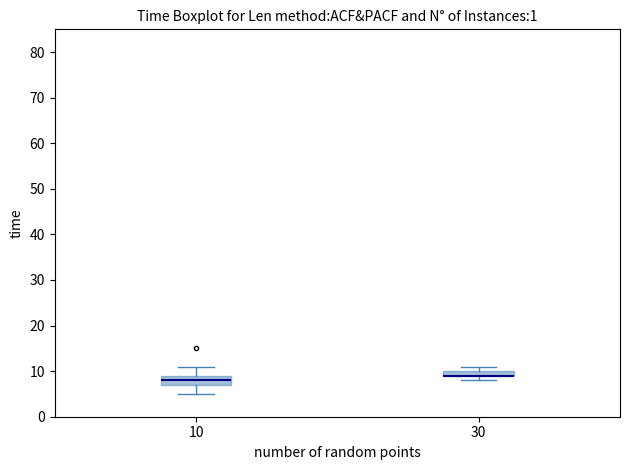

Comparing the boxes themselves (not the whiskers), which one is the tallest?

10